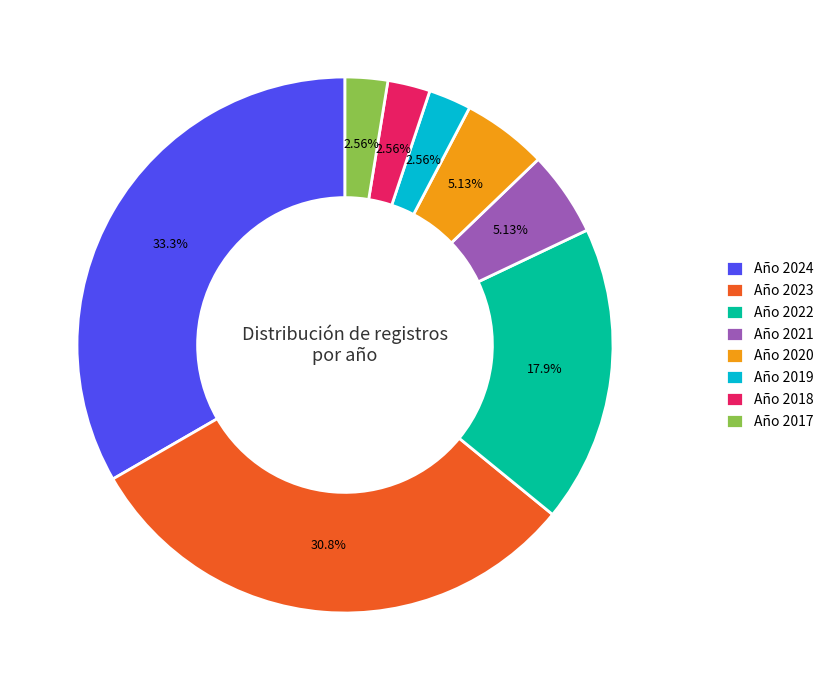

Is there a majority slice in this chart?

No